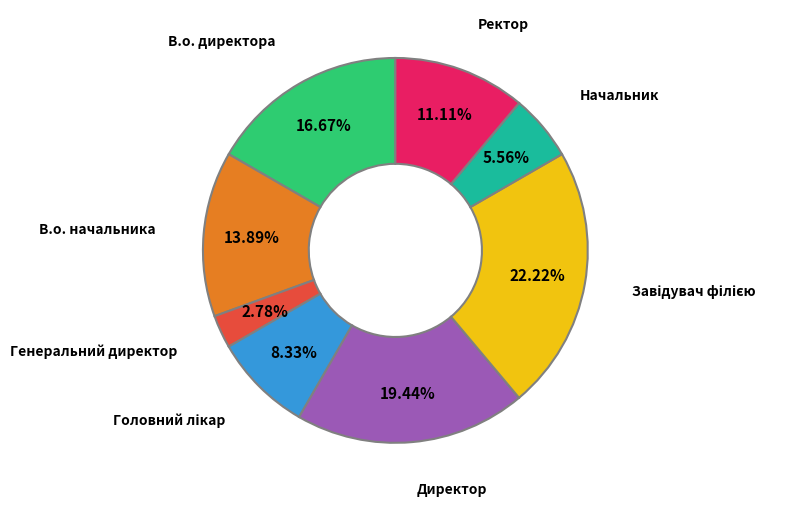

Which category has the smallest portion of the pie?

Генеральний директор